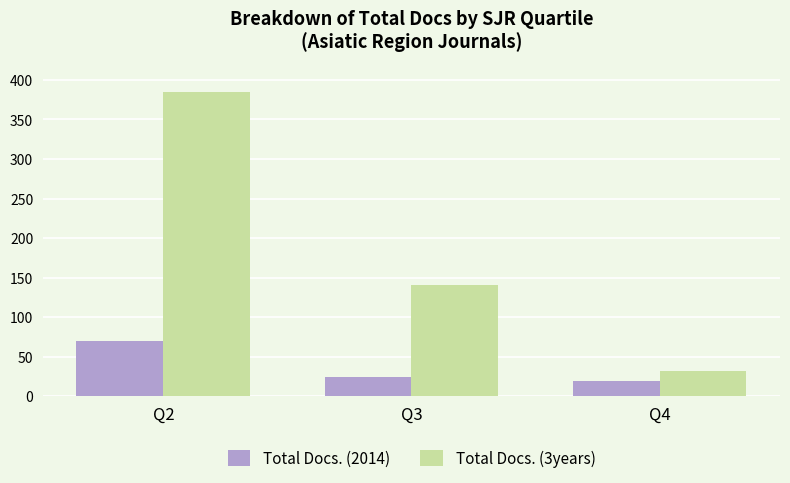

The Total Docs. (2014) series shows 124 at Q2. True or false?

False